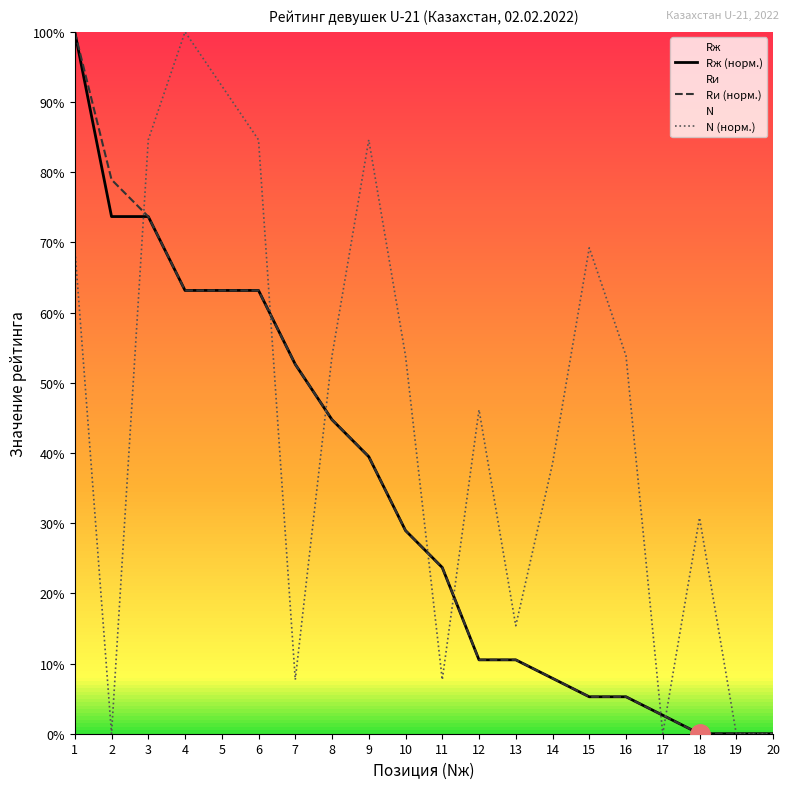

Rank the series by their maximum value, from lowest to highest.

Rж (норм.), Rи (норм.), N (норм.)